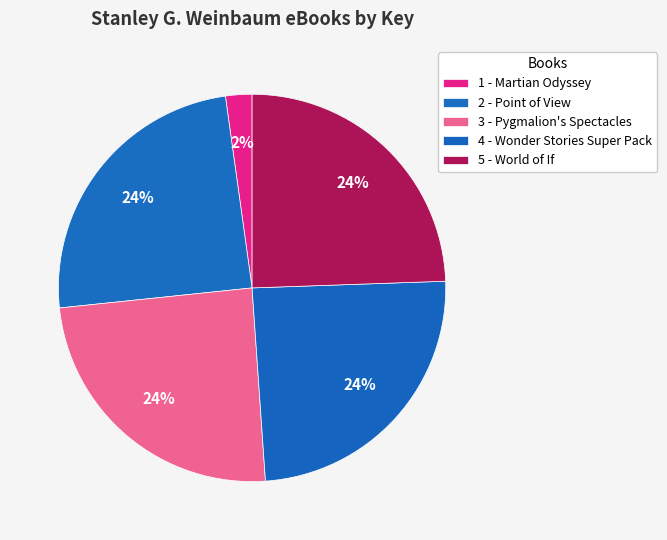

How many slices are in this pie chart?

5